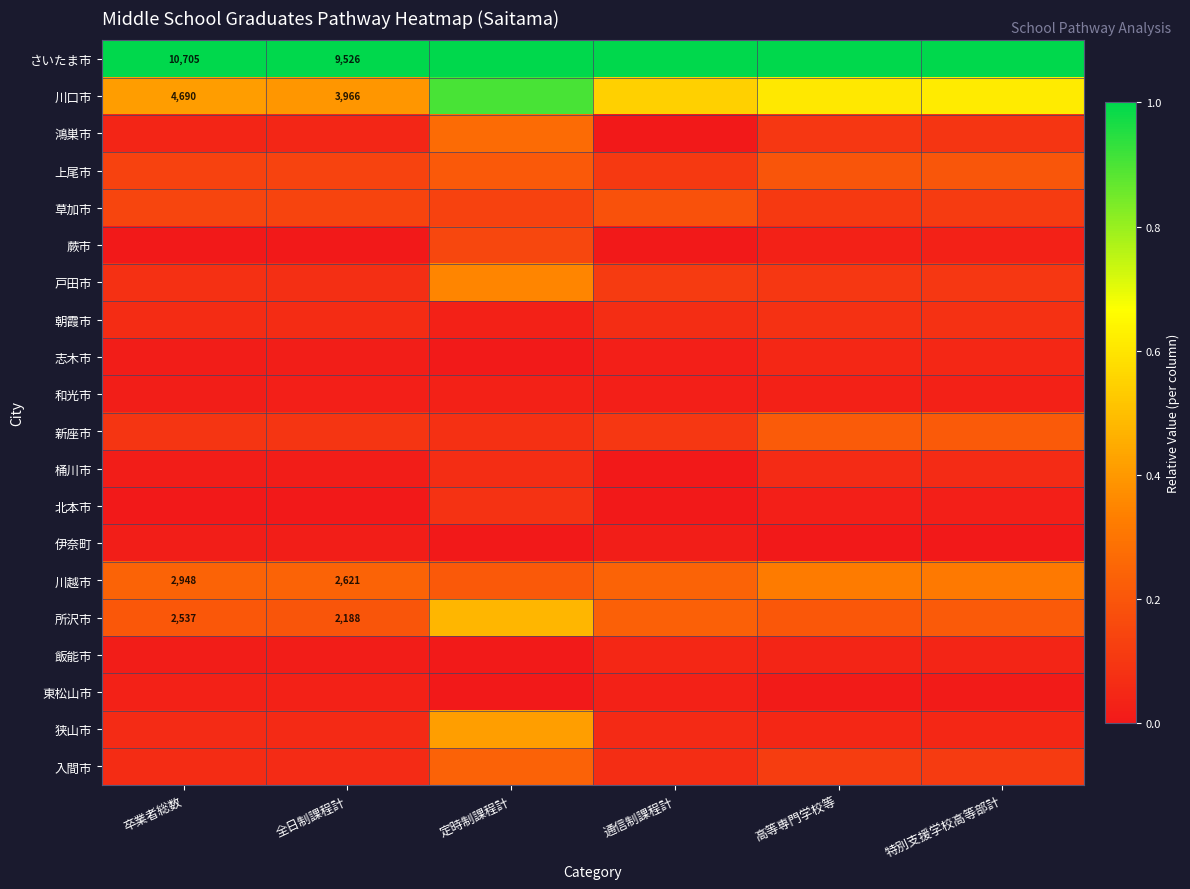

Which has a higher value, 通信制課程計 or 特別支援学校高等部計?

通信制課程計